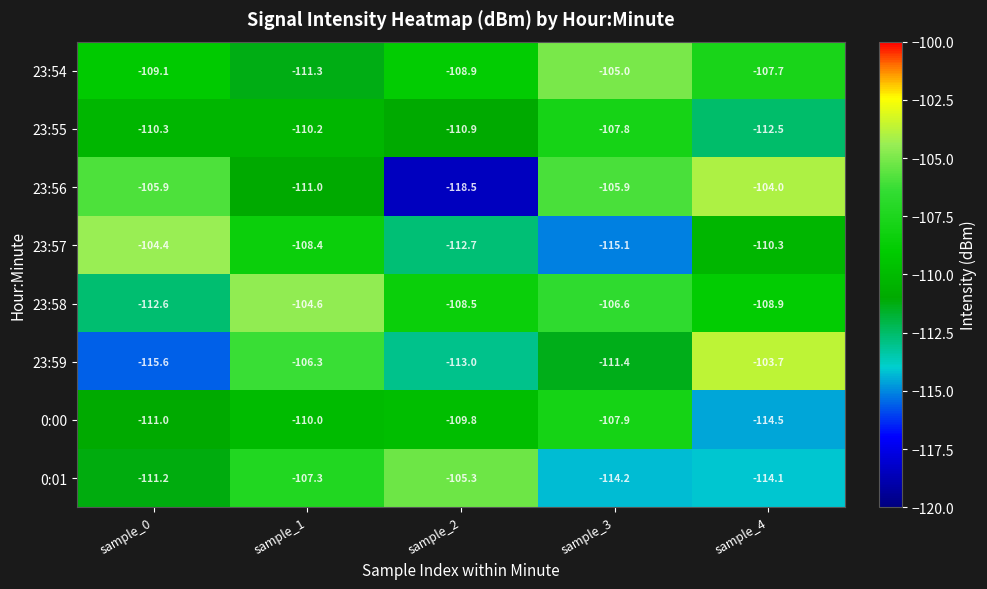

How many data points does each series have?

5